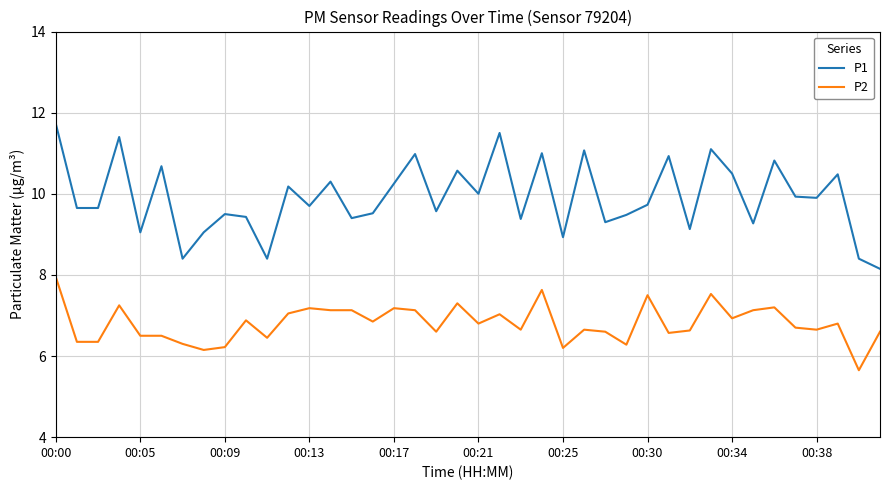

What is the greatest value displayed?

11.7